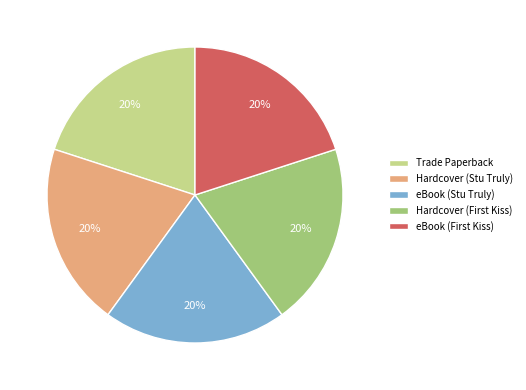

To the nearest percent, what is the combined percentage of eBook (Stu Truly) and Trade Paperback?

40%